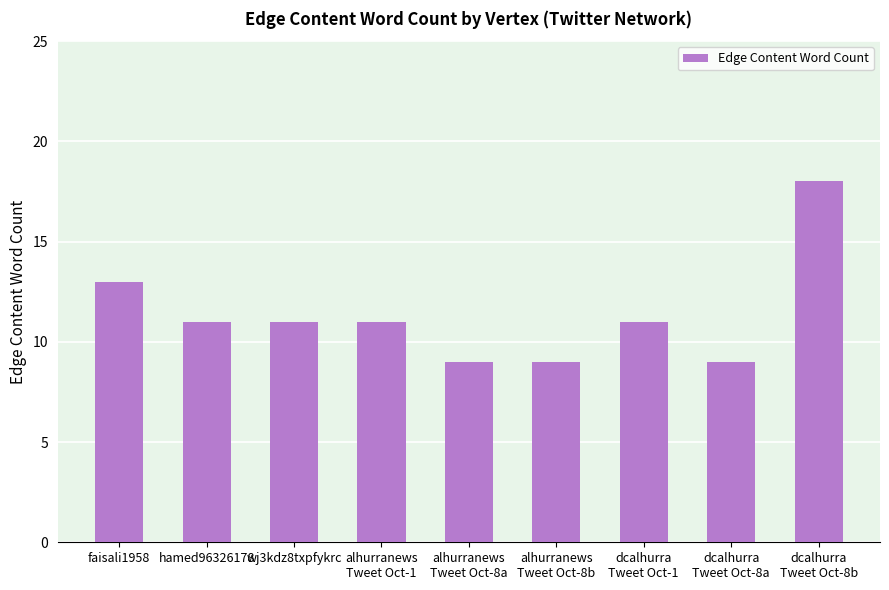

The value at alhurranews
Tweet Oct-8b is 9. True or false?

True